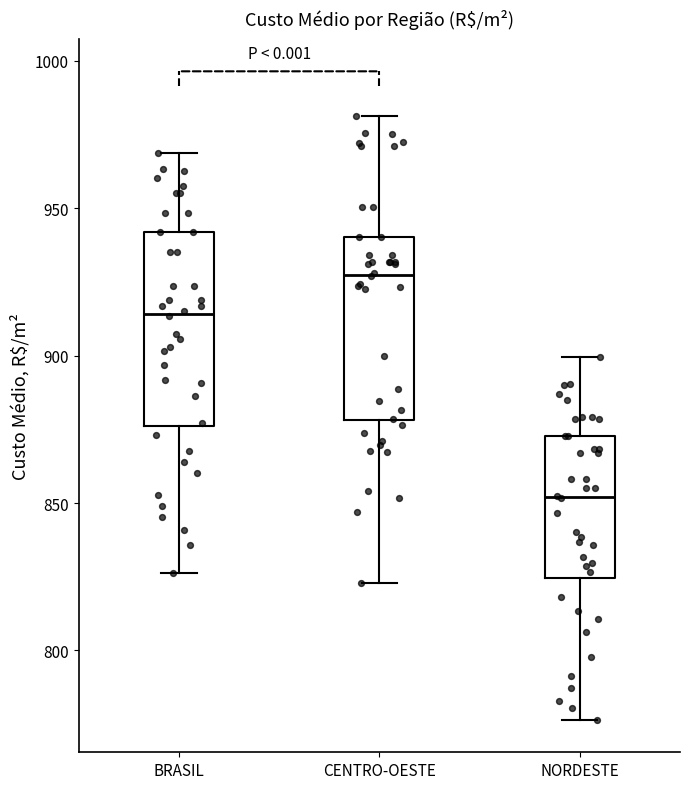

Reading left to right, read every box against the y-axis: the position of its median line, the range the box covers, and the ends of its whiskers. The values are not printed on the chart, so give them approximately, as read against the axis.

BRASIL: median 915, box 875 to 940, whiskers 825 to 970
CENTRO-OESTE: median 930, box 880 to 940, whiskers 825 to 980
NORDESTE: median 850, box 825 to 875, whiskers 775 to 900